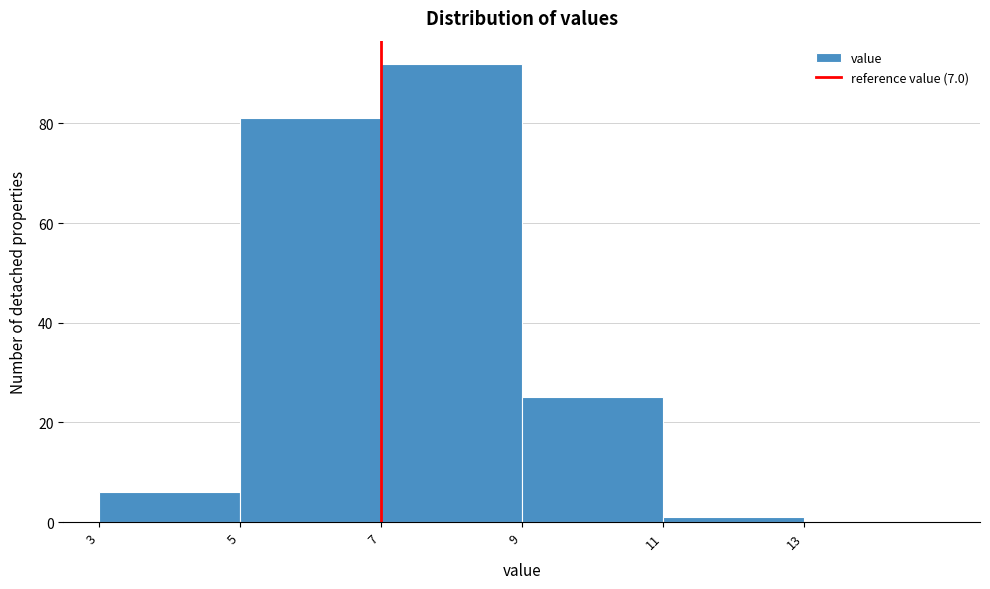

Over which range of the x-axis is the bar tallest?

7 to 9